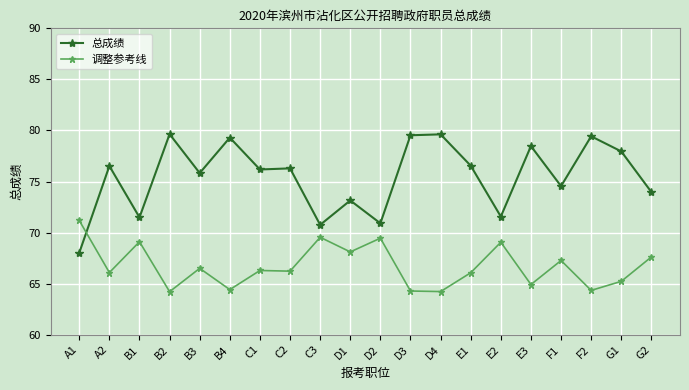

How many times do 调整参考线 and 总成绩 cross each other?

1